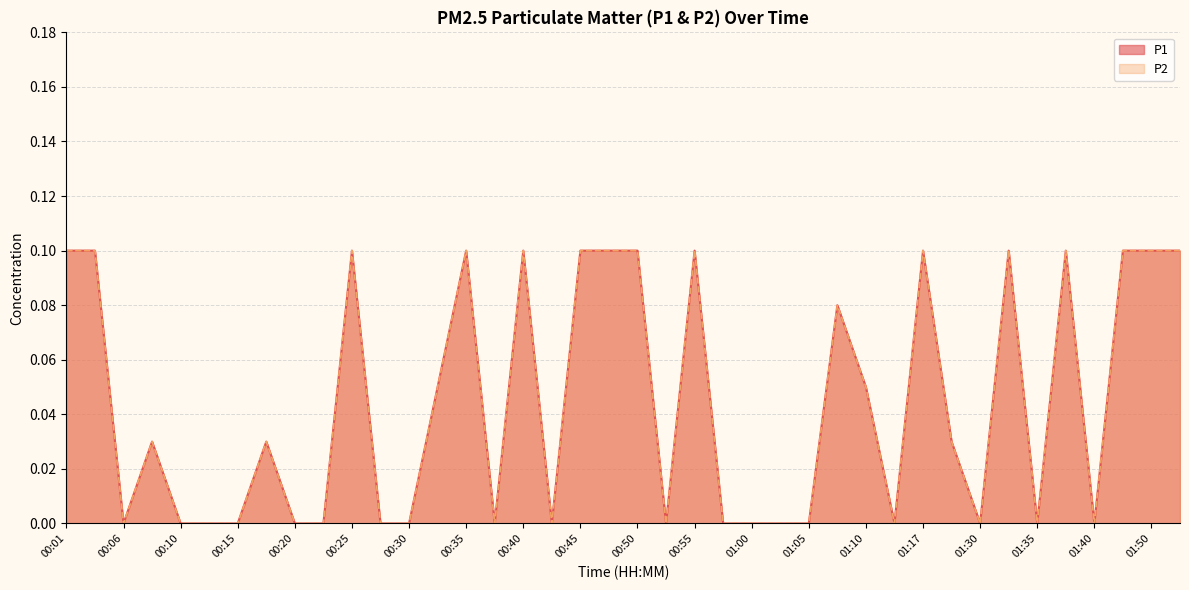

Reading left to right, what are all the values shown in this chart?

P1: 00:01=0.1	00:03=0.1	00:06=0.0	00:08=0.0	00:10=0.0	00:13=0.0	00:15=0.0	00:18=0.0	00:20=0.0	00:23=0.0	00:25=0.1	00:28=0.0	00:30=0.0	00:33=0.1	00:35=0.1	00:38=0.0	00:40=0.1	00:43=0.0	00:45=0.1	00:48=0.1	00:50=0.1	00:52=0.0	00:55=0.1	00:57=0.0	01:00=0.0	01:02=0.0	01:05=0.0	01:07=0.1	01:10=0.1	01:15=0.0	01:17=0.1	01:22=0.0	01:30=0.0	01:32=0.1	01:35=0.0	01:37=0.1	01:40=0.0	01:48=0.1	01:50=0.1	01:55=0.1
P2: 00:01=0.1	00:03=0.1	00:06=0.0	00:08=0.0	00:10=0.0	00:13=0.0	00:15=0.0	00:18=0.0	00:20=0.0	00:23=0.0	00:25=0.1	00:28=0.0	00:30=0.0	00:33=0.1	00:35=0.1	00:38=0.0	00:40=0.1	00:43=0.0	00:45=0.1	00:48=0.1	00:50=0.1	00:52=0.0	00:55=0.1	00:57=0.0	01:00=0.0	01:02=0.0	01:05=0.0	01:07=0.1	01:10=0.1	01:15=0.0	01:17=0.1	01:22=0.0	01:30=0.0	01:32=0.1	01:35=0.0	01:37=0.1	01:40=0.0	01:48=0.1	01:50=0.1	01:55=0.1